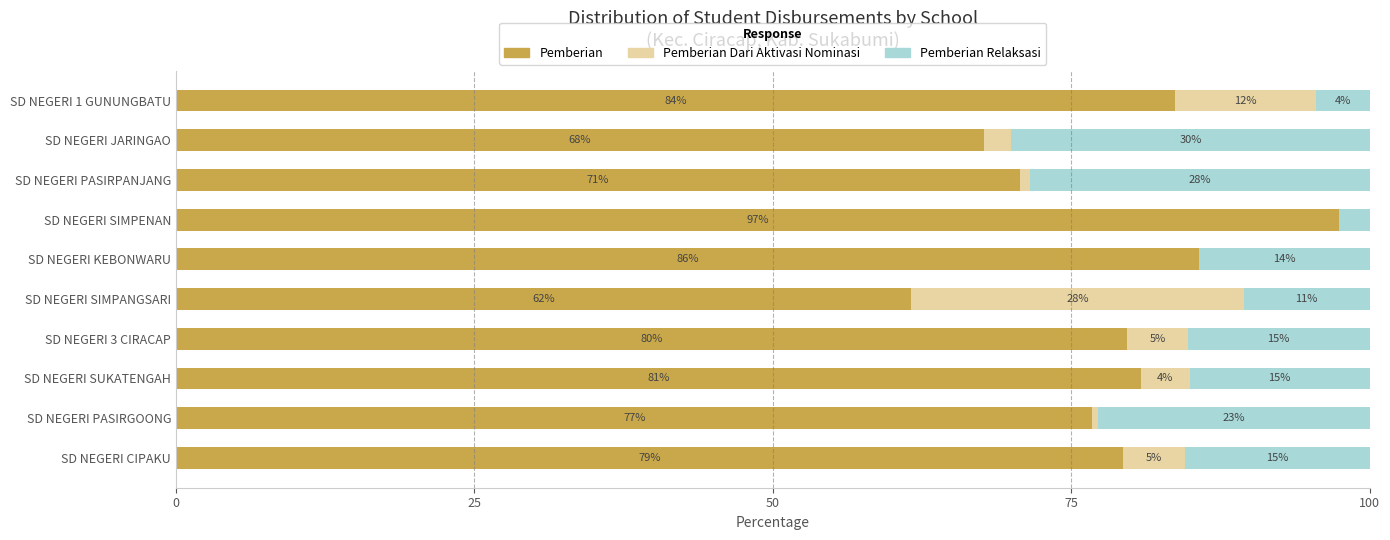

What is the total value across all series at SD NEGERI SIMPENAN?

100.0